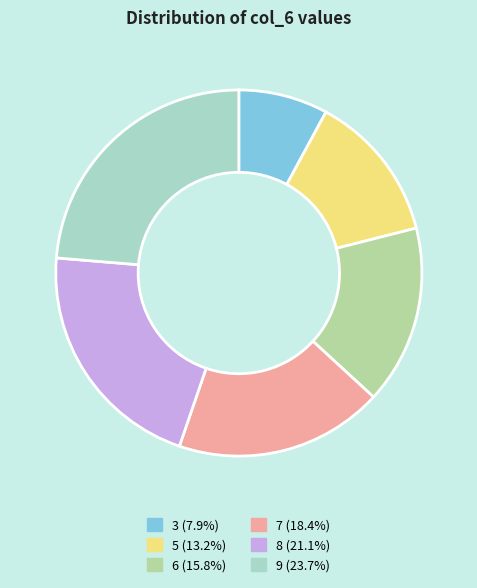

Is there a majority slice in this chart?

No